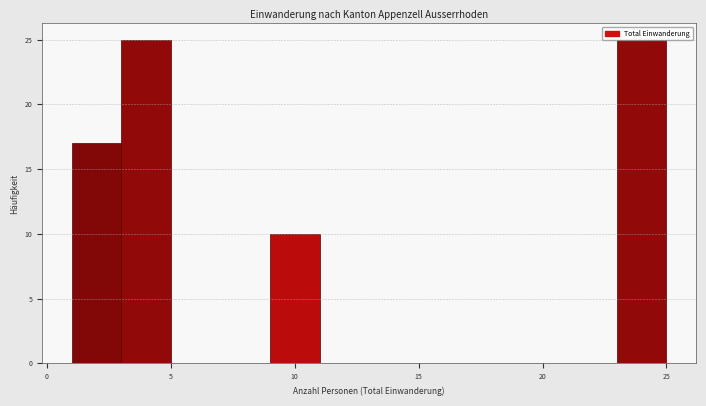

How tall is the bar that spans 23 to 25 on the x-axis? The values are not printed on the chart, so give them approximately, as read against the axis.

25